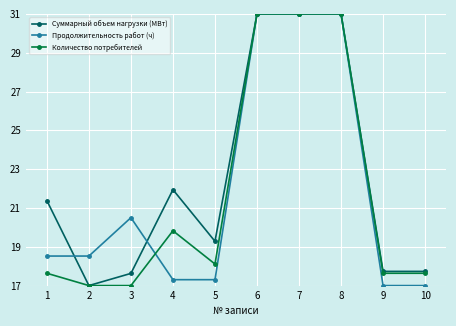

What is the maximum value shown in the chart?

31.0